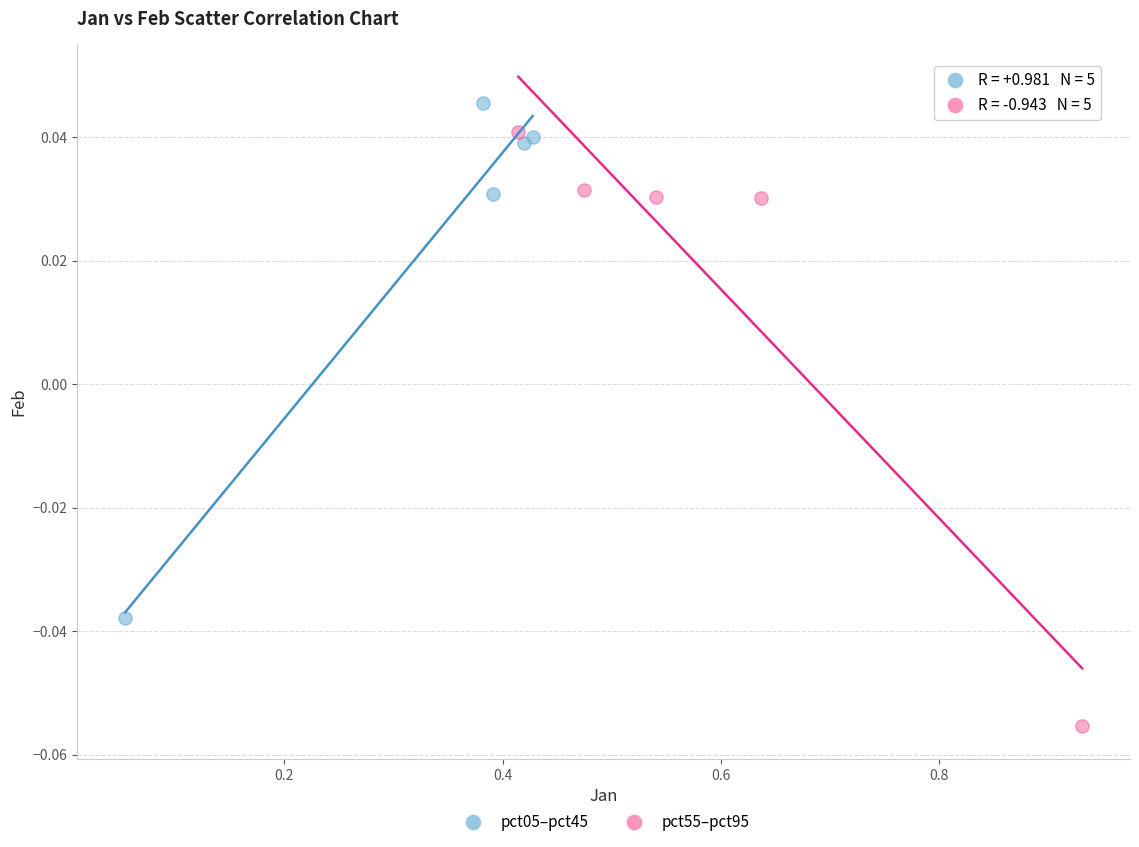

What are all the series names shown in the legend?

pct05–pct45, pct55–pct95